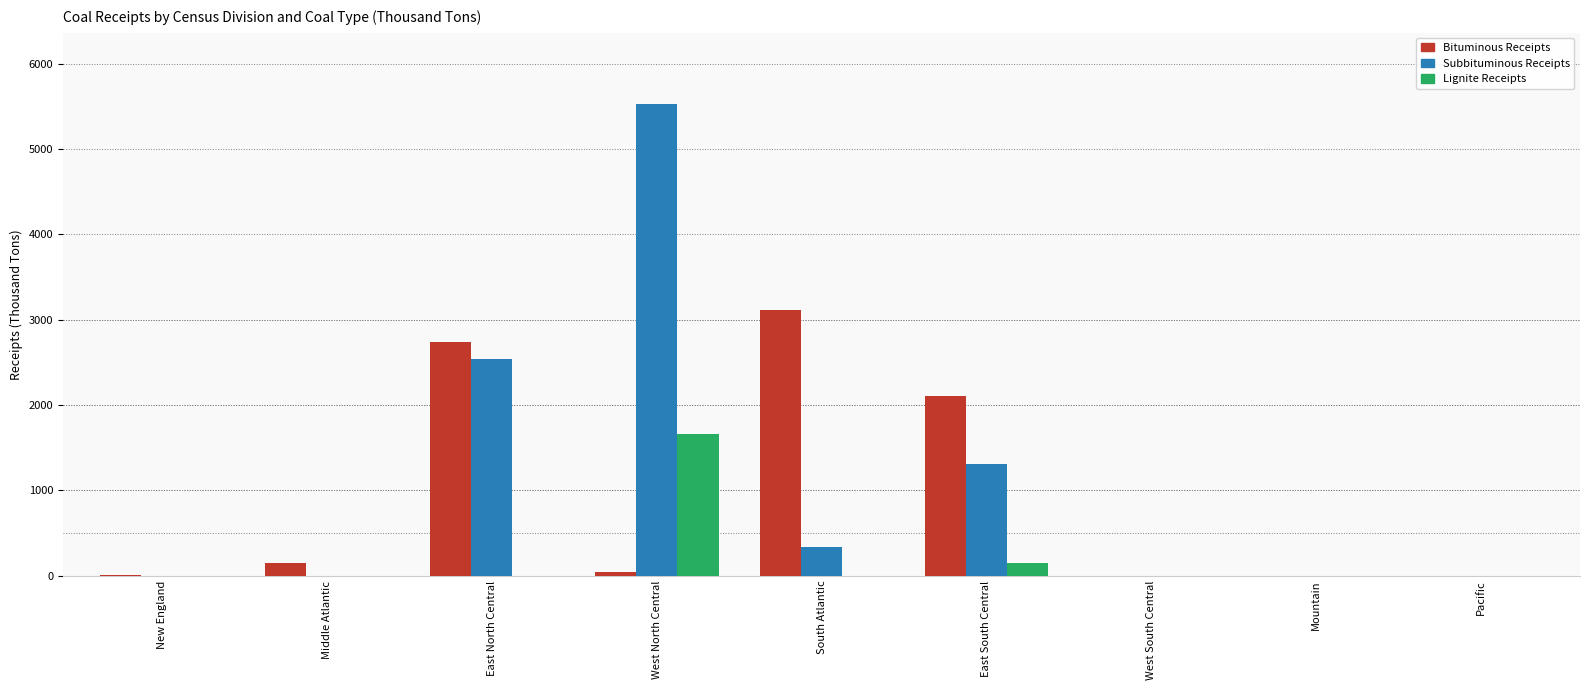

Where is Bituminous Receipts nearest to the value 1557?

East South Central